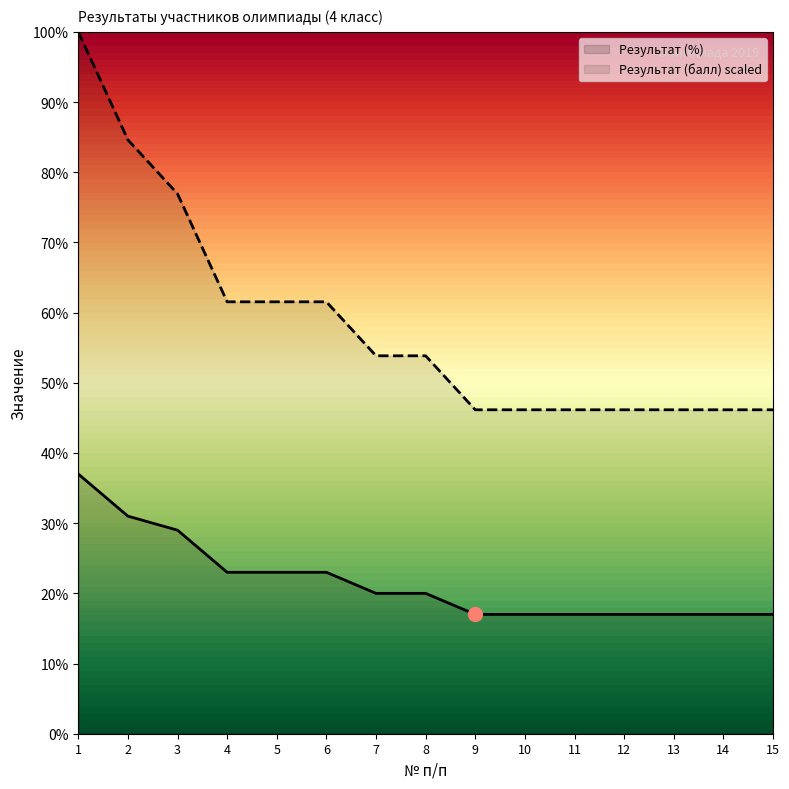

Which series changed the most between 5 and 11?

Результат (балл) scaled